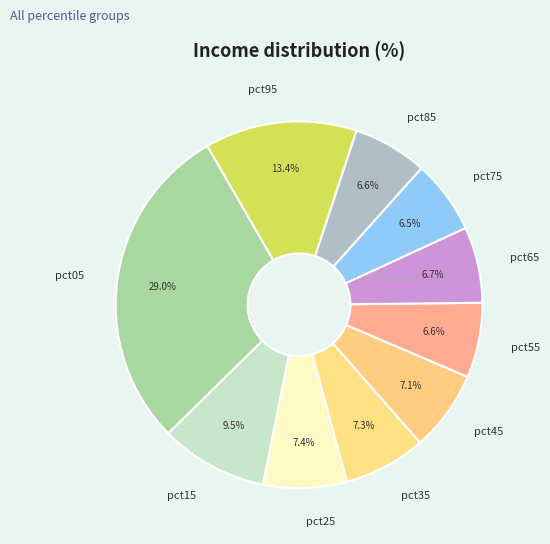

Count the number of slices in the pie.

10